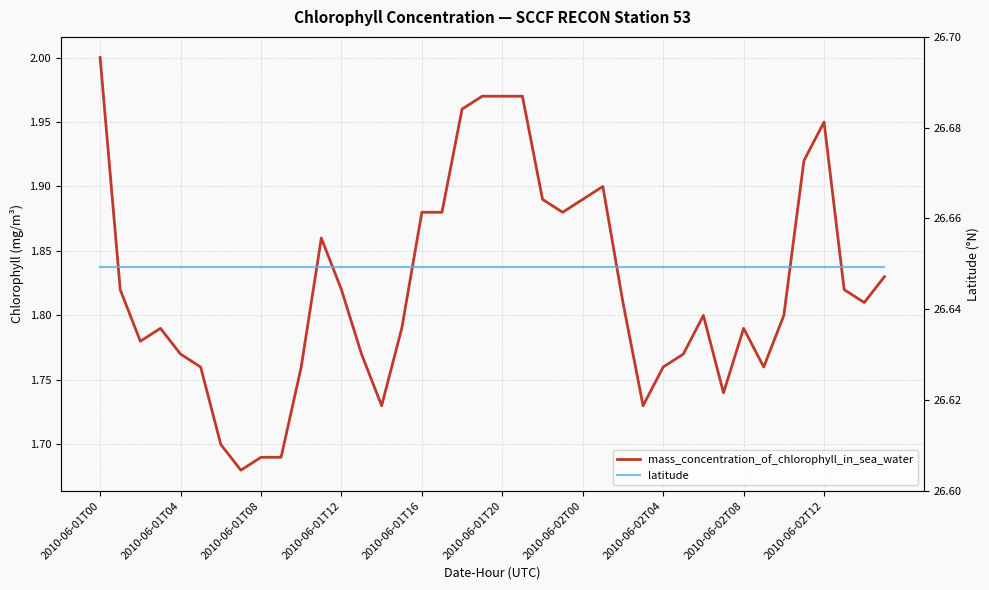

True or false: mass_concentration_of_chlorophyll_in_sea_water and latitude intersect in this chart.

False